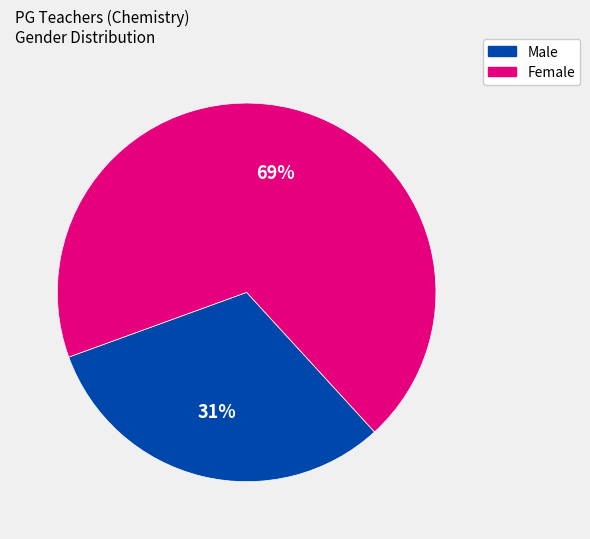

Is there any slice that represents more than half of the pie?

Yes